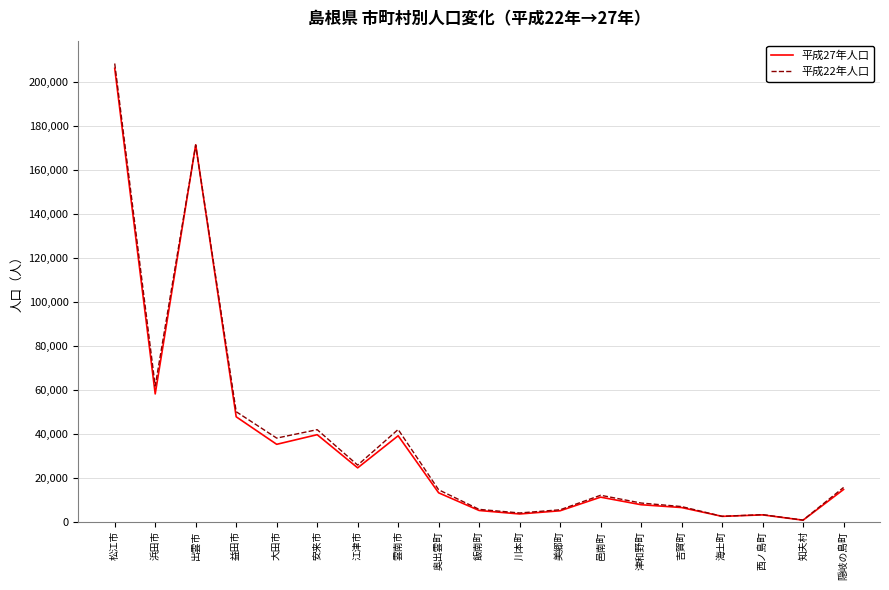

In 平成27年人口, how many points are higher than both neighbors (excluding endpoints)?

5